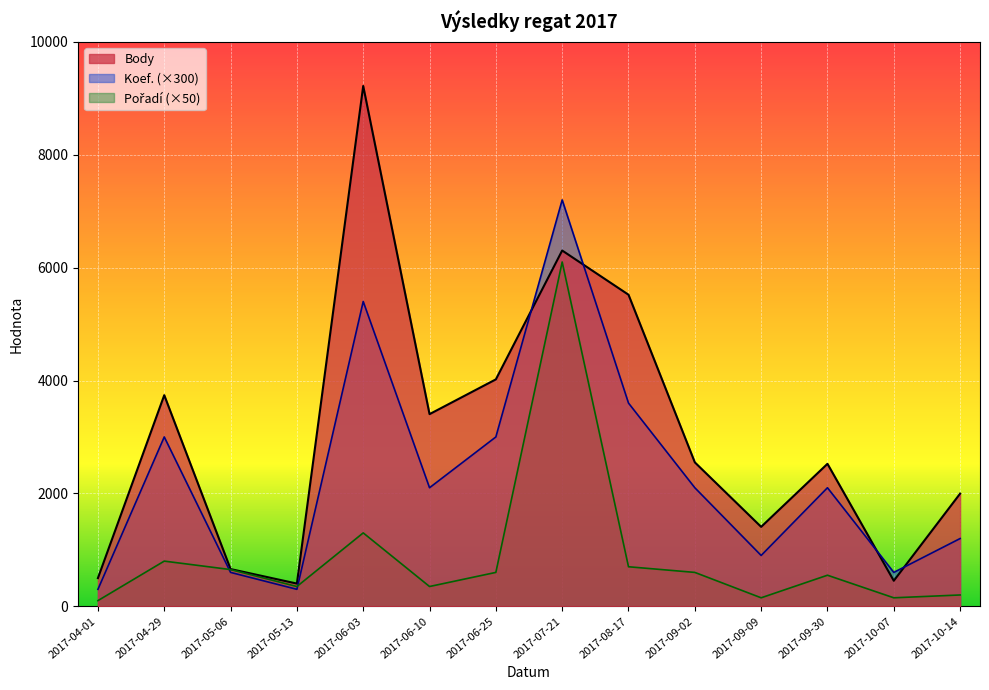

At how many categories does at least one series exceed 3676?

5